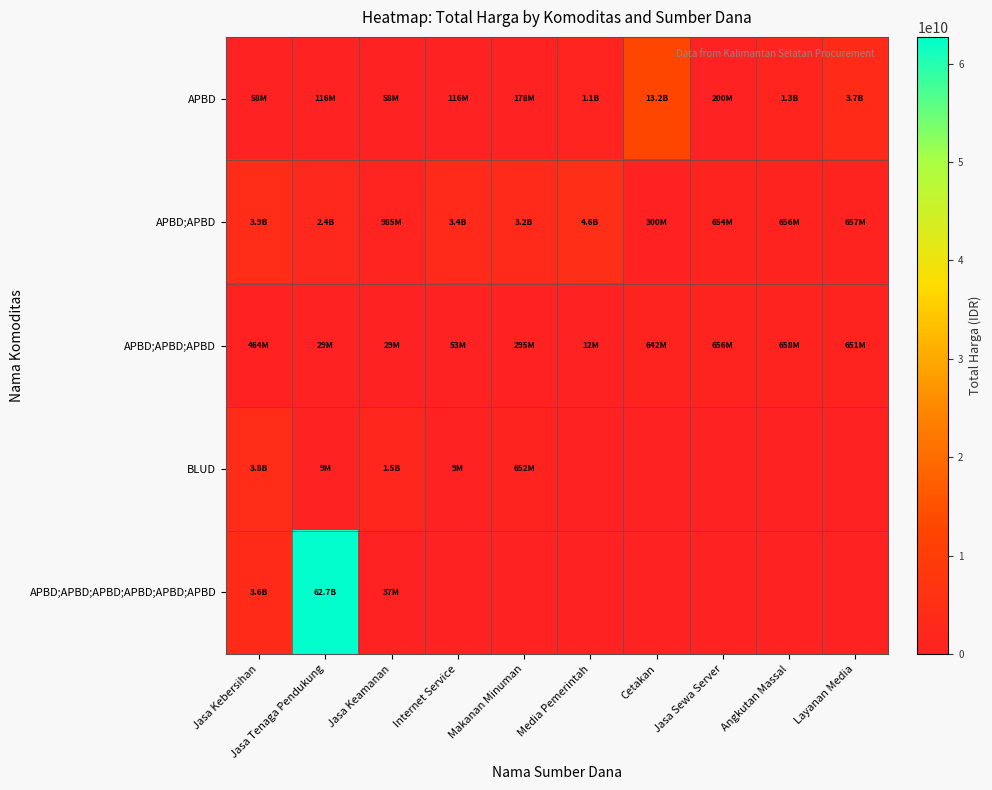

Which category has the highest value across all series?

Jasa Tenaga Pendukung